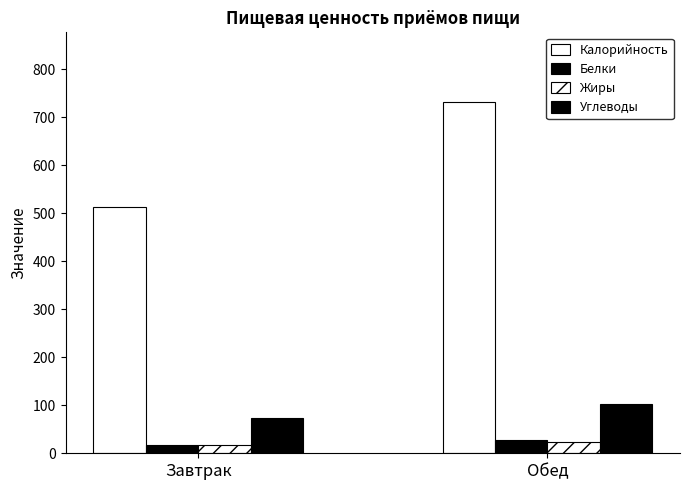

At Обед, list the series in order from smallest to largest.

Жиры, Белки, Углеводы, Калорийность